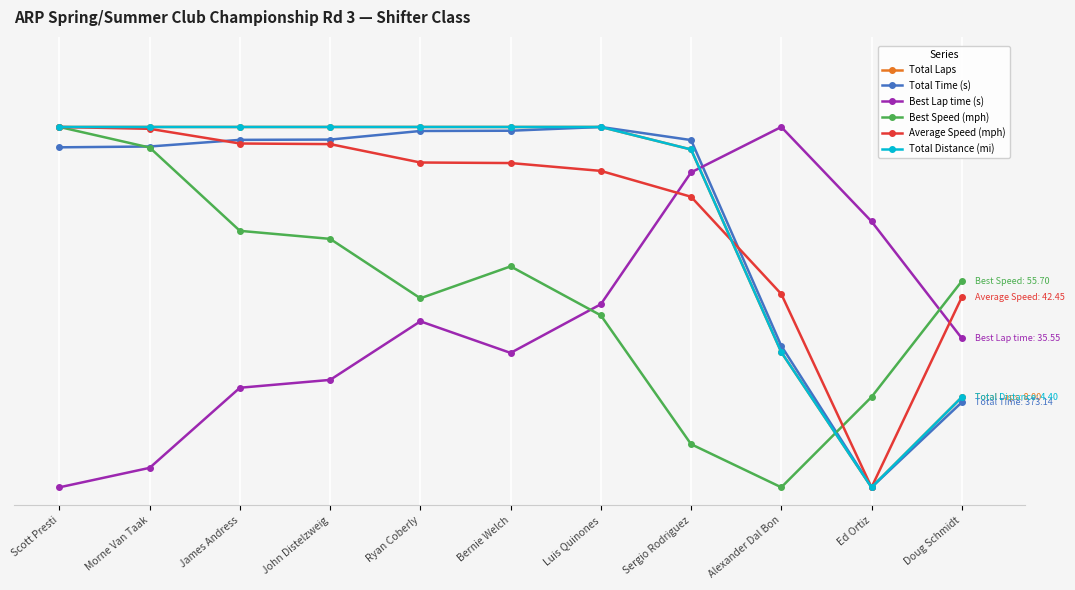

What position from the right is Alexander Dal Bon?

3